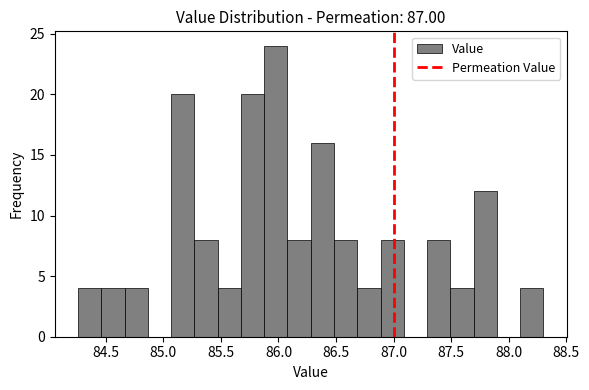

Reading left to right, list every bar in this chart as the range it spans on the x-axis followed by its height. Neither the bar edges nor the heights are printed on the chart, so give them approximately, as read against the axes.

84.25 to 84.45: 4
84.45 to 84.65: 4
84.65 to 84.85: 4
84.85 to 85.05: 0
85.05 to 85.25: 20
85.25 to 85.45: 8
85.45 to 85.65: 4
85.65 to 85.90: 20
85.90 to 86.10: 24
86.10 to 86.30: 8
86.30 to 86.50: 16
86.50 to 86.70: 8
86.70 to 86.90: 4
86.90 to 87.10: 8
87.10 to 87.30: 0
87.30 to 87.50: 8
87.50 to 87.70: 4
87.70 to 87.90: 12
87.90 to 88.10: 0
88.10 to 88.30: 4